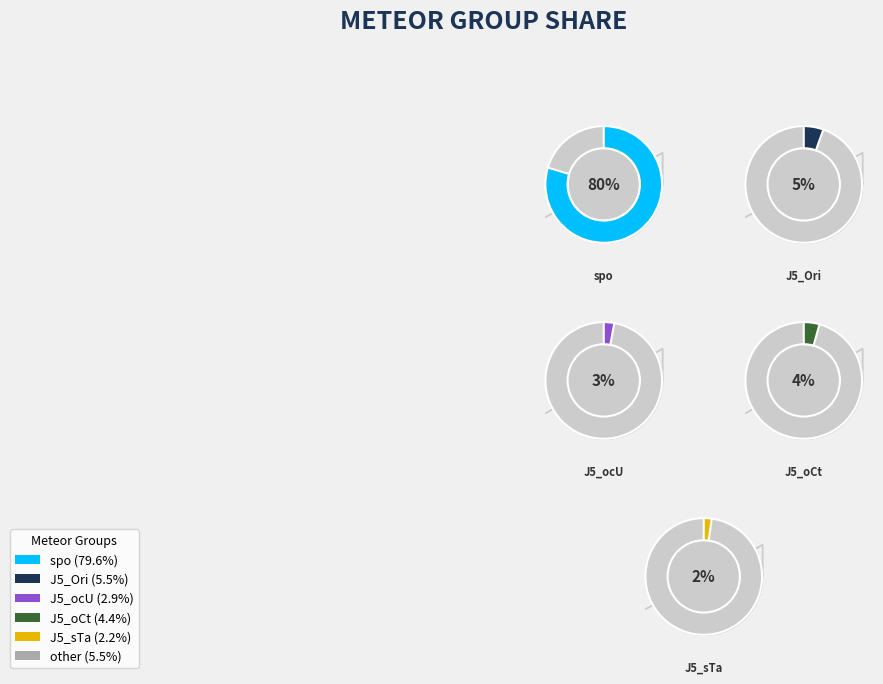

Is it true that spo is 80% of the pie?

True